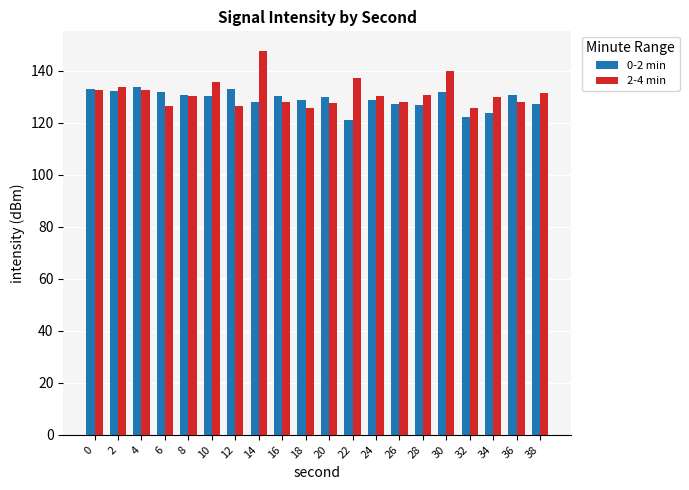

What is the average value of the 2-4 min series?

131.4